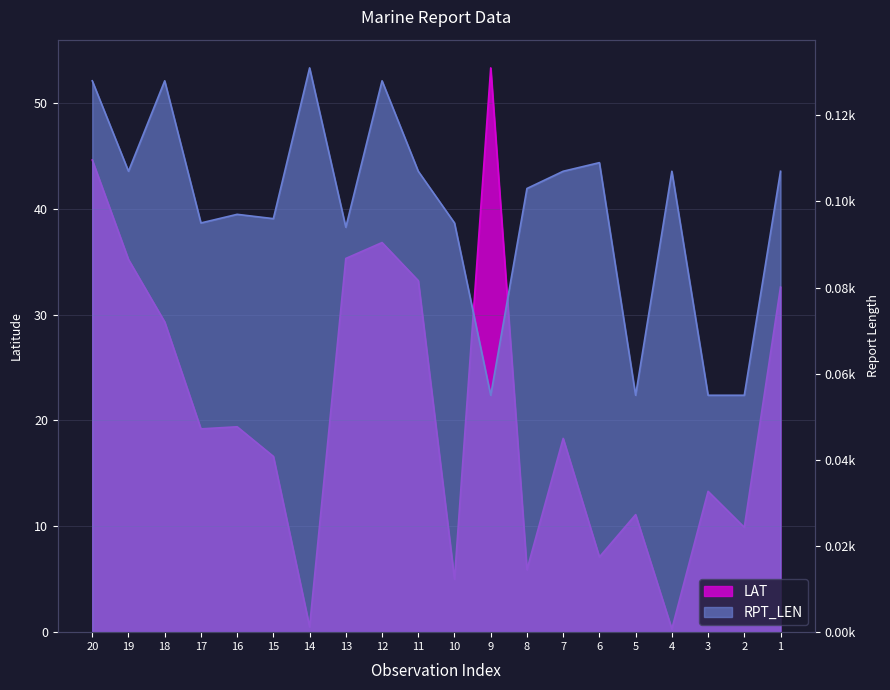

What value does the RPT_LEN series have at 19?

0.1